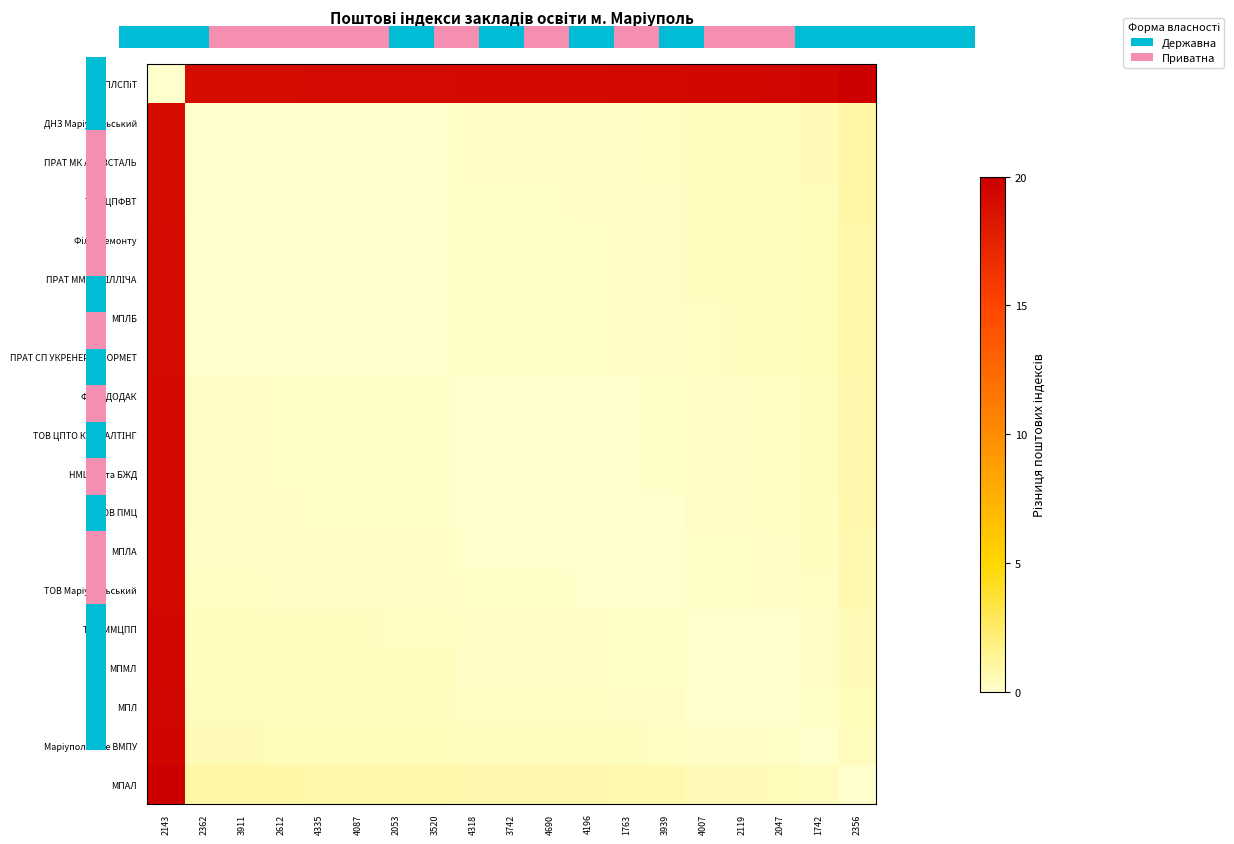

Is it true that МПАЛ equals 1.2 at 3520?

False